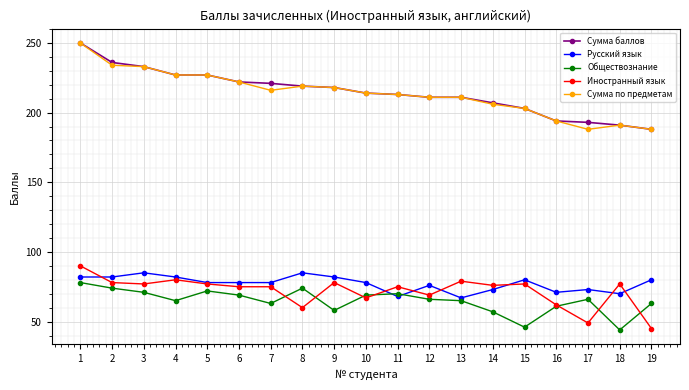

The value of Обществознание at 19 is 63. True or false?

True